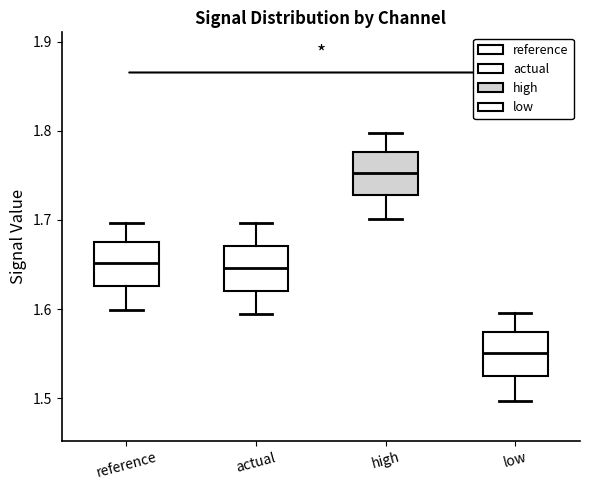

Reading left to right, read every box against the y-axis: the position of its median line, the range the box covers, and the ends of its whiskers. The values are not printed on the chart, so give them approximately, as read against the axis.

reference: median 1.65, box 1.63 to 1.68, whiskers 1.60 to 1.70
actual: median 1.65, box 1.62 to 1.67, whiskers 1.59 to 1.70
high: median 1.75, box 1.73 to 1.78, whiskers 1.70 to 1.80
low: median 1.55, box 1.52 to 1.57, whiskers 1.50 to 1.60